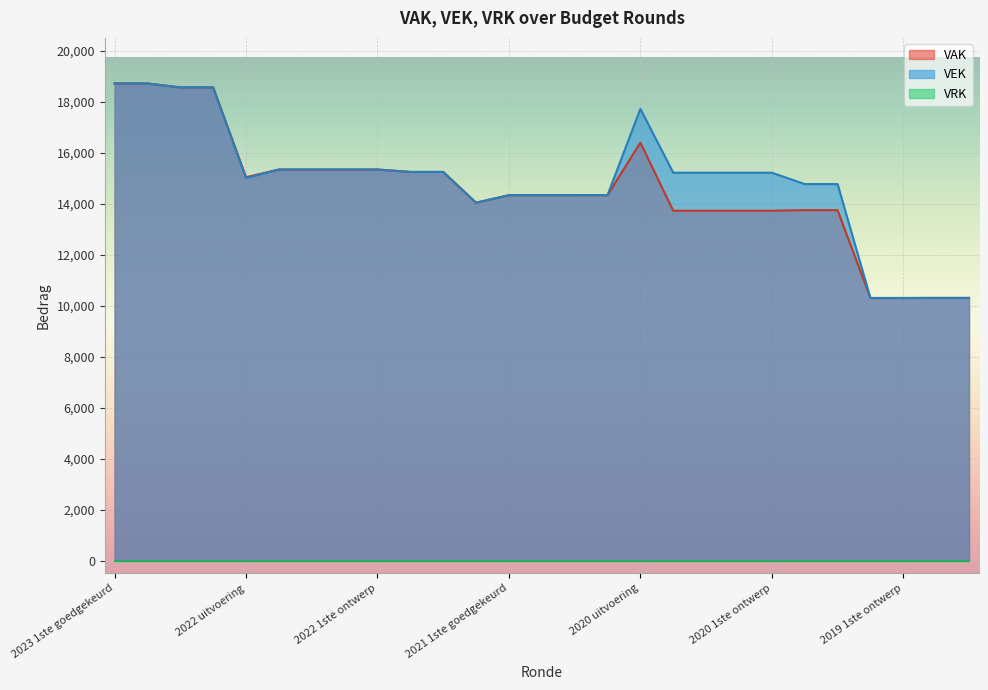

What is the total value across all series at 2022 2de goedgekeurd?

30676